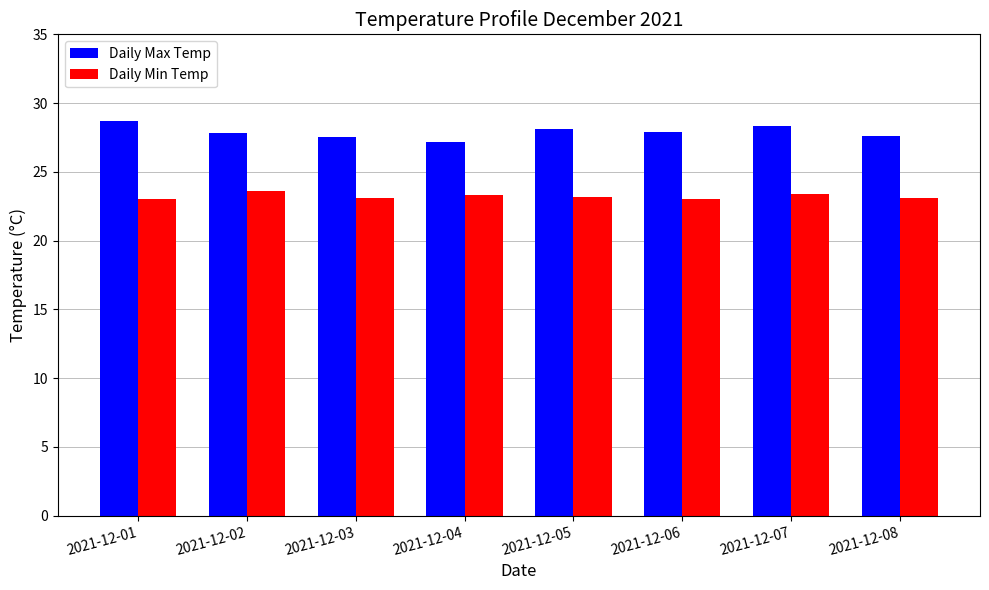

Rank the series by their maximum value, from highest to lowest.

Daily Max Temp, Daily Min Temp